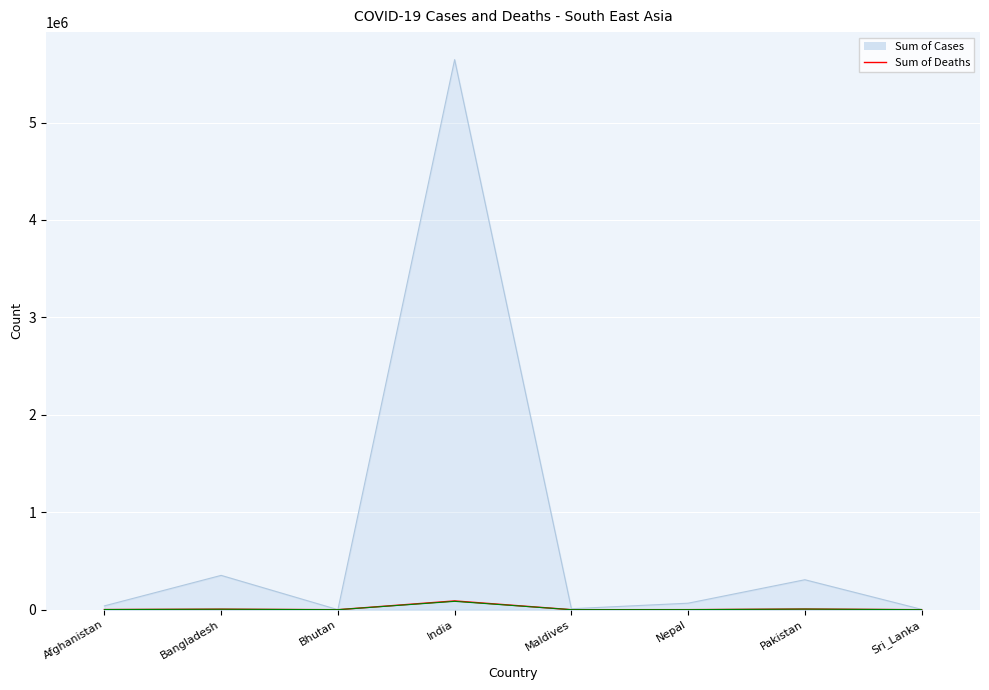

At which category does the chart reach its minimum across all series?

Bhutan